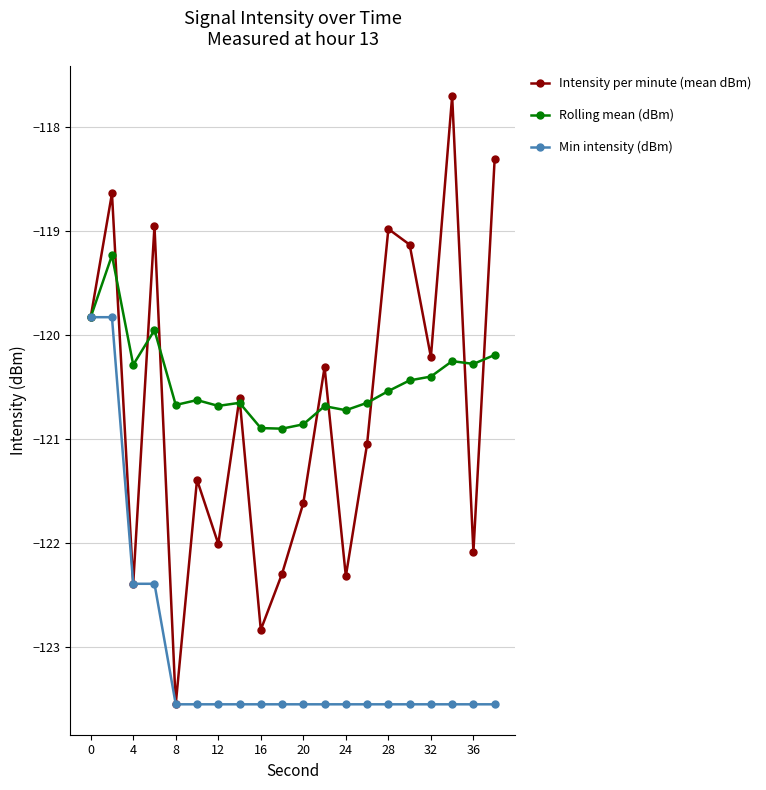

Which series has the widest spread of values?

Intensity per minute (mean dBm)